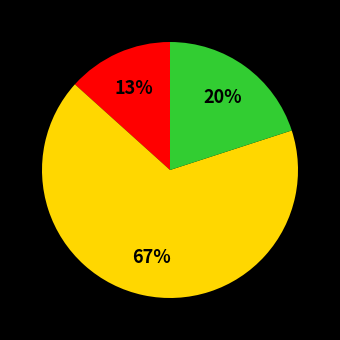

How many segments does this pie chart have?

3